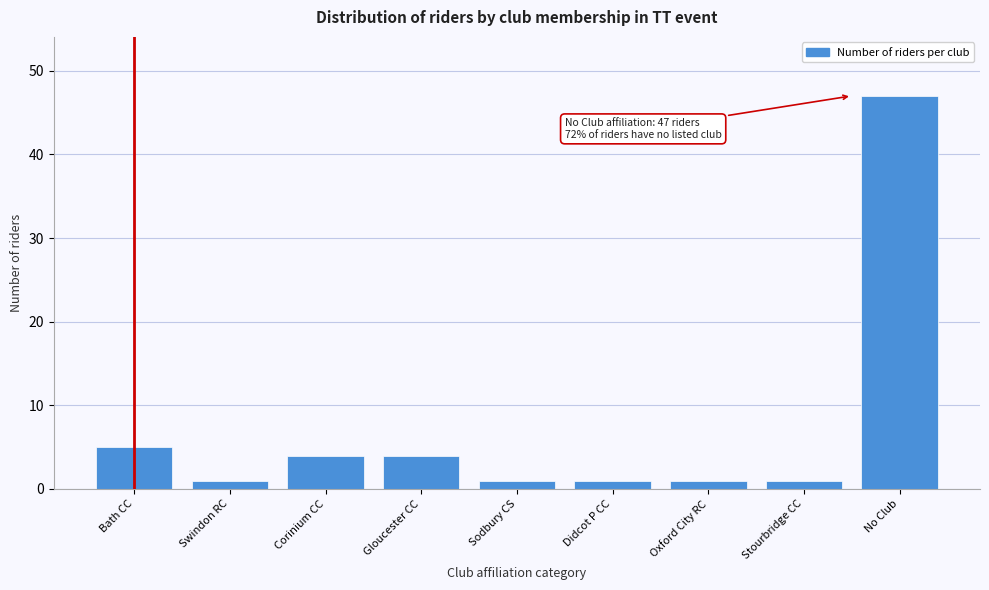

Reading left to right, what are all the values shown in this chart?

5	1	4	4	1	1	1	1	47